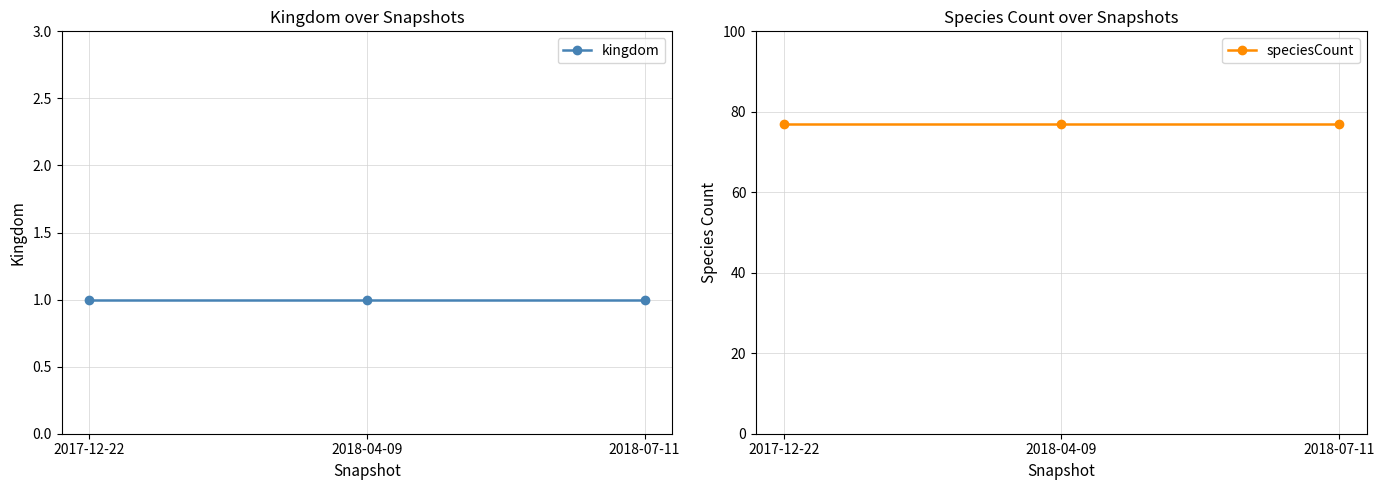

What are all the series names shown in the legend?

kingdom, speciesCount